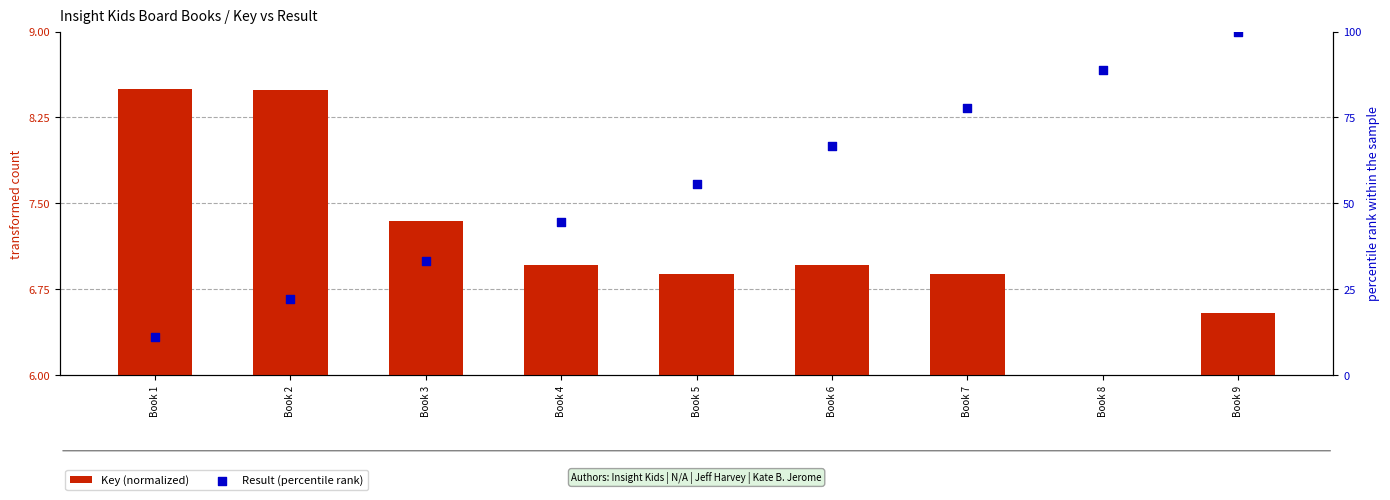

Which series contains the highest Y value?

Result (percentile rank)